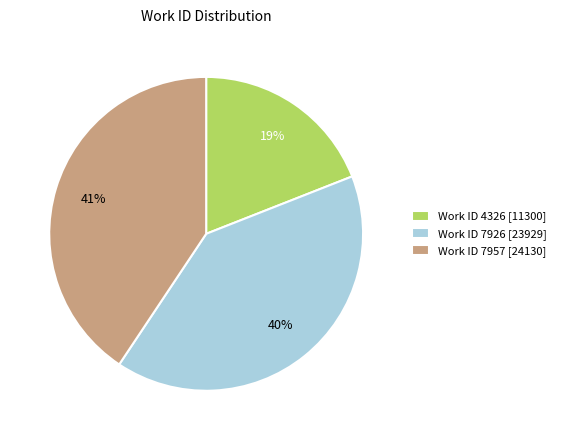

Which category has the smallest portion of the pie?

Work ID 4326 [11300]